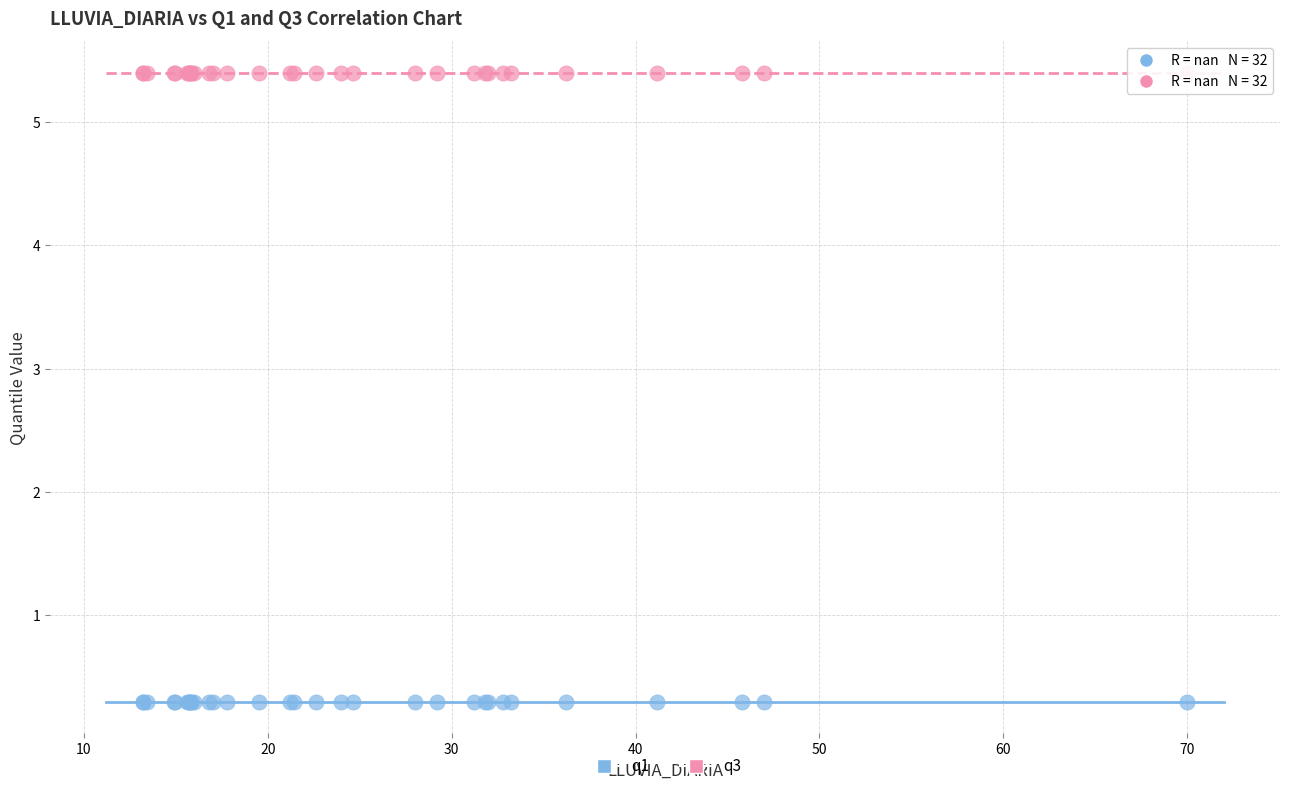

Which series contains the highest Y value?

q3